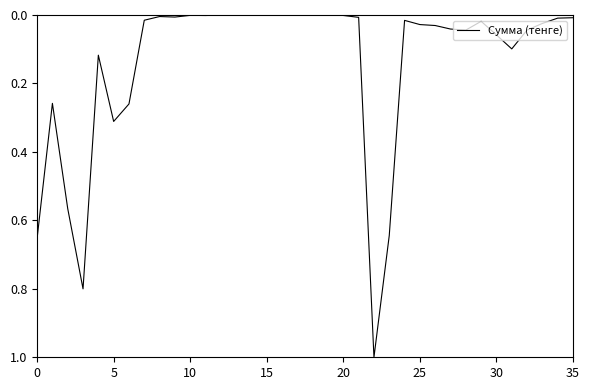

What is the greatest value displayed?

1.0